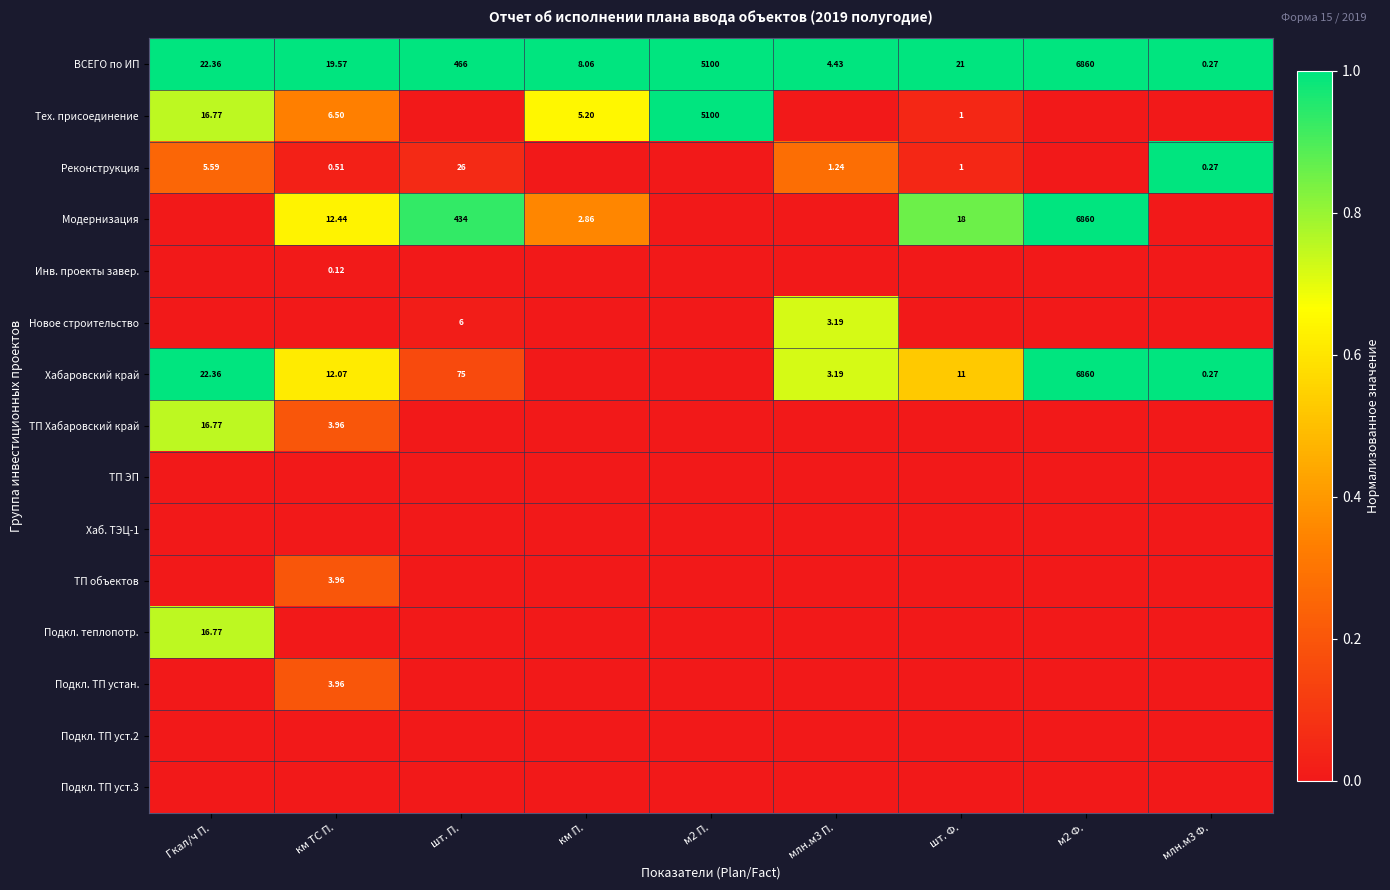

How many values in the Тех. присоединение series exceed 0?

5